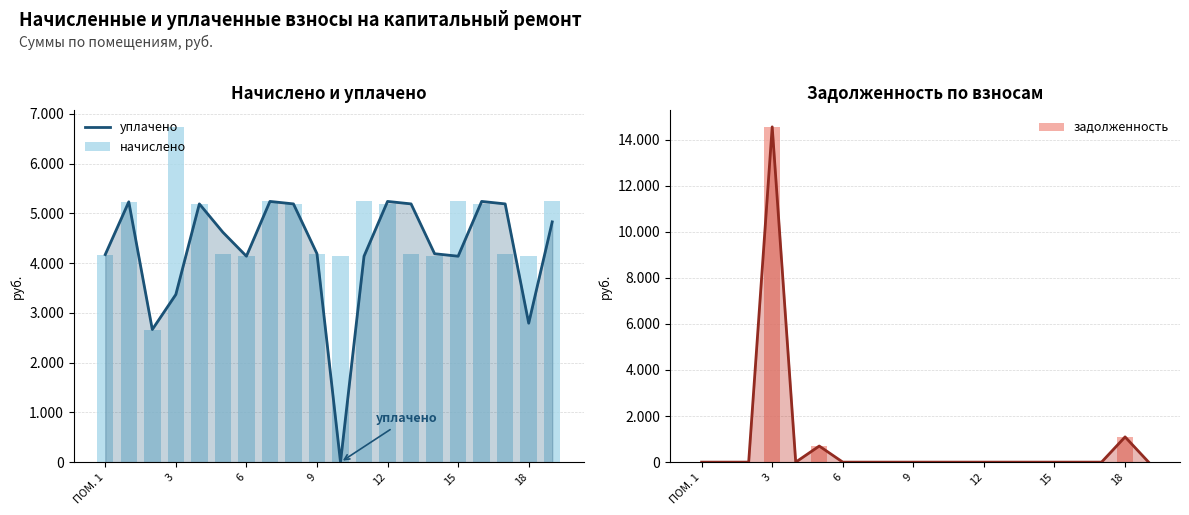

Which category has the lowest value across all series?

10